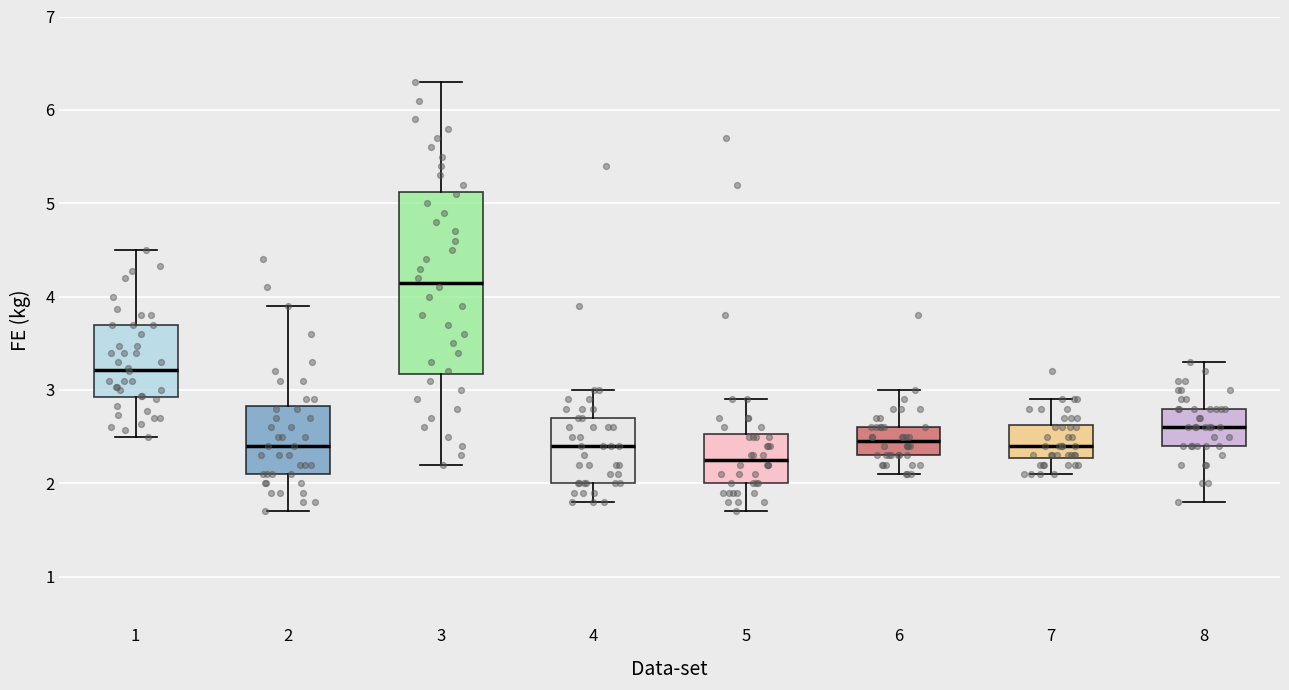

Reading left to right, read every box against the y-axis: the position of its median line, the range the box covers, and the ends of its whiskers. The values are not printed on the chart, so give them approximately, as read against the axis.

1: median 3.2, box 2.9 to 3.7, whiskers 2.5 to 4.5
2: median 2.4, box 2.1 to 2.8, whiskers 1.7 to 3.9
3: median 4.2, box 3.2 to 5.1, whiskers 2.2 to 6.3
4: median 2.4, box 2.0 to 2.7, whiskers 1.8 to 3.0
5: median 2.3, box 2.0 to 2.5, whiskers 1.7 to 2.9
6: median 2.5, box 2.3 to 2.6, whiskers 2.1 to 3.0
7: median 2.4, box 2.3 to 2.6, whiskers 2.1 to 2.9
8: median 2.6, box 2.4 to 2.8, whiskers 1.8 to 3.3